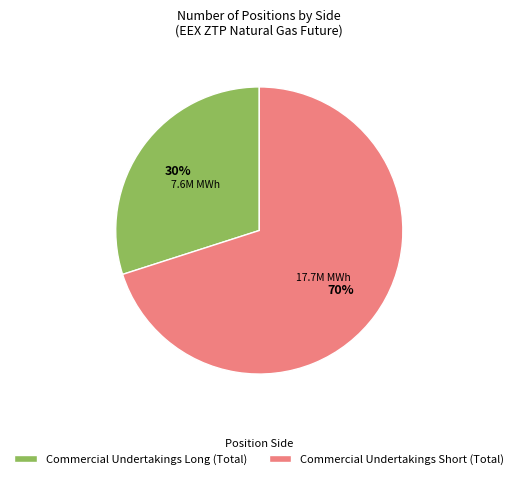

How many segments does this pie chart have?

2